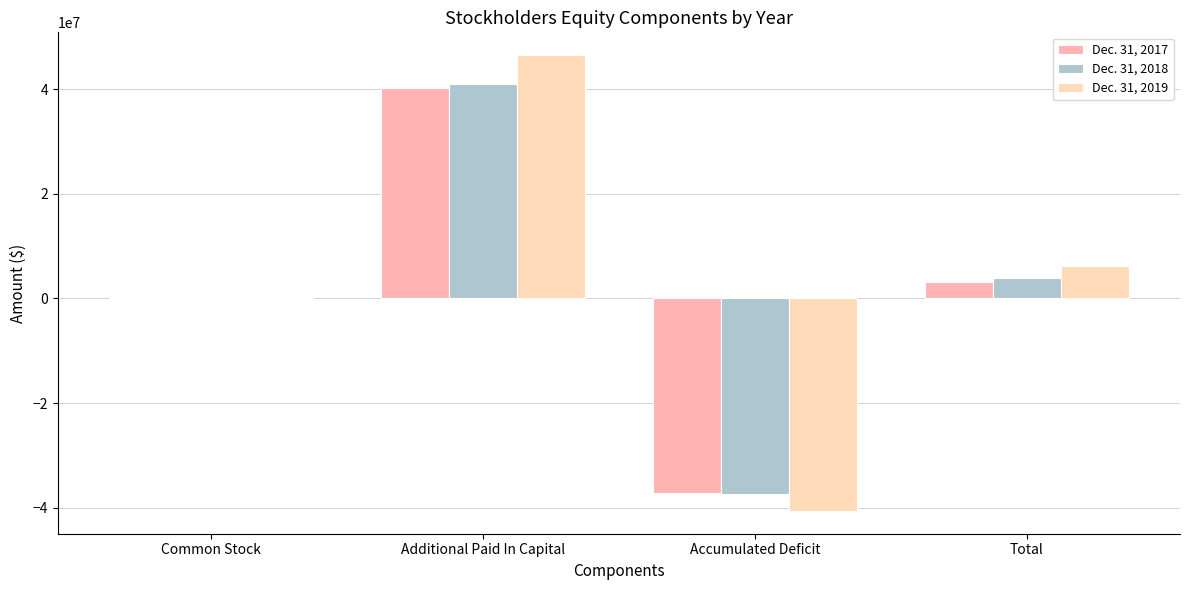

Reading left to right, extract all data points from this chart.

Dec. 31, 2017: Common Stock=152865	Additional Paid In Capital=40265282	Accumulated Deficit=-37246561	Total=3171586
Dec. 31, 2018: Common Stock=161247	Additional Paid In Capital=41035936	Accumulated Deficit=-37320838	Total=3876345
Dec. 31, 2019: Common Stock=209299	Additional Paid In Capital=46496330	Accumulated Deficit=-40596638	Total=6108991